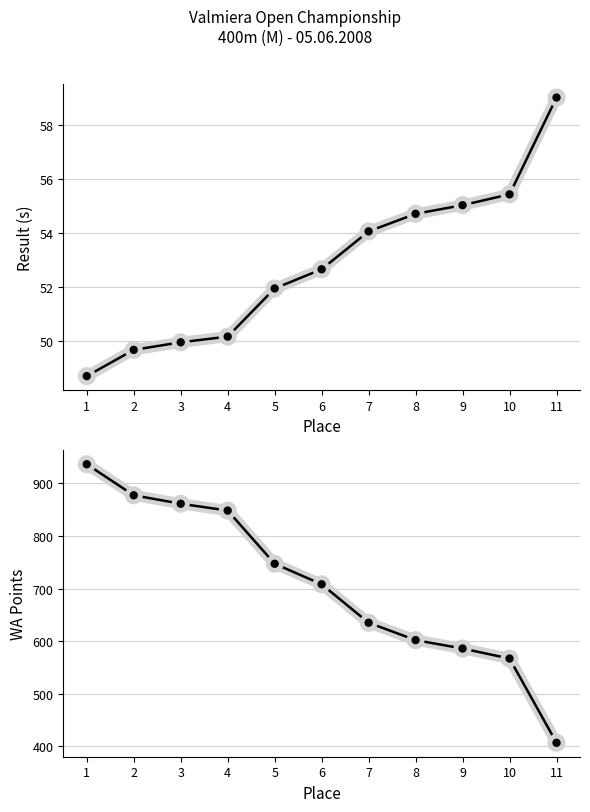

The value of WA at 9 is 883.3. True or false?

False